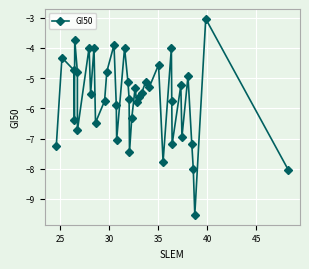

What is the greatest value displayed?

-3.0